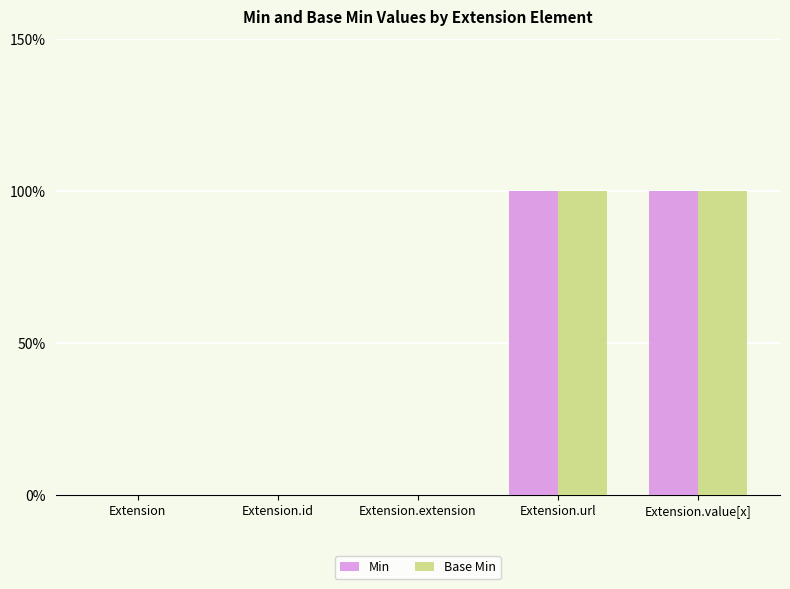

What is the sum of all Base Min values?

2